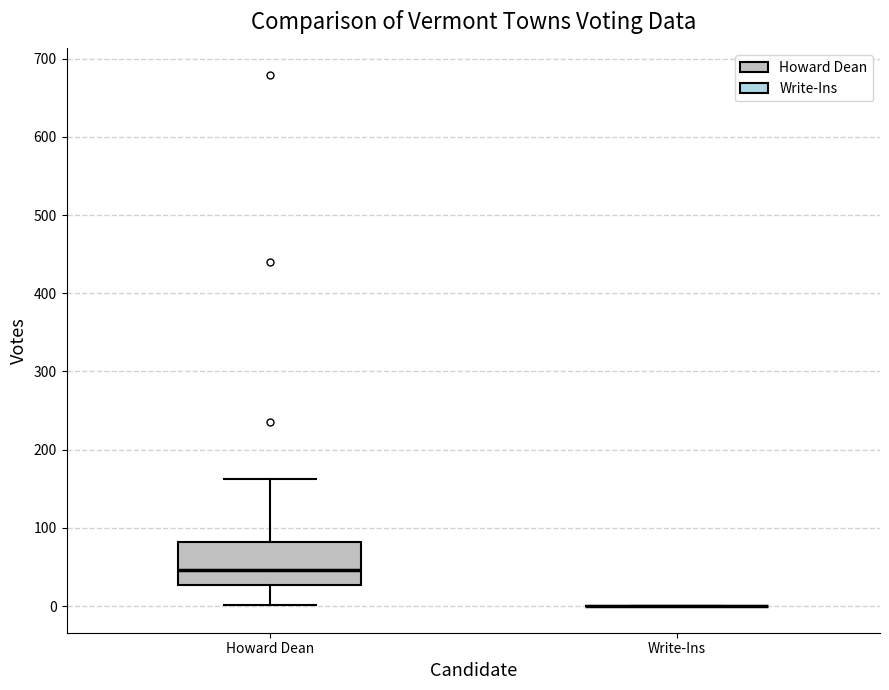

Where does the lower whisker of the box for Howard Dean end on the y-axis? The values are not printed on the chart, so give them approximately, as read against the axis.

0